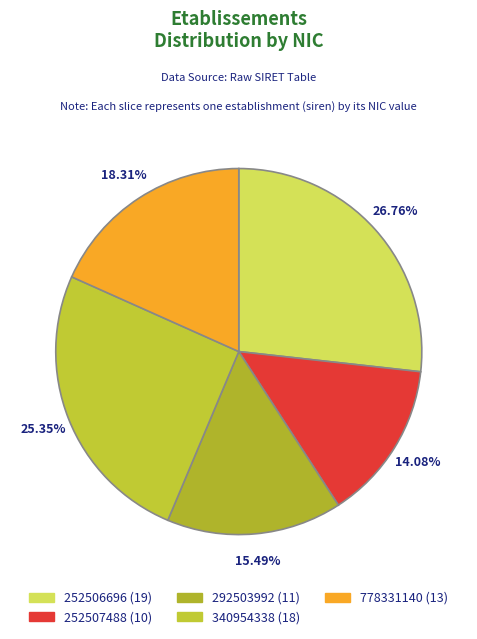

To the nearest percent, what is the difference between the 252506696 and 252507488 slice percentages?

13%